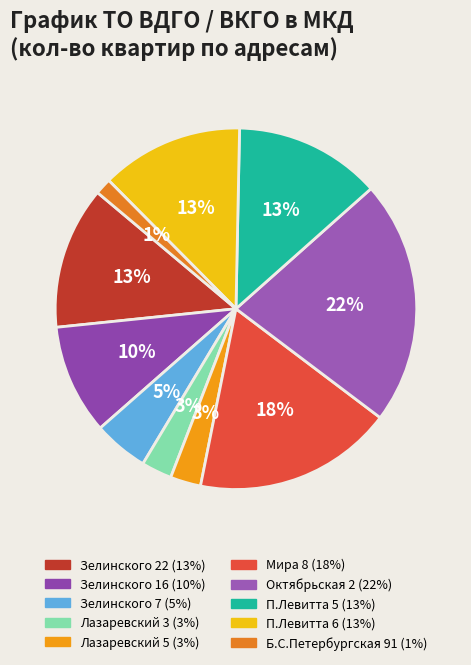

Which has a higher value, П.Левитта 5 or Зелинского 16?

П.Левитта 5